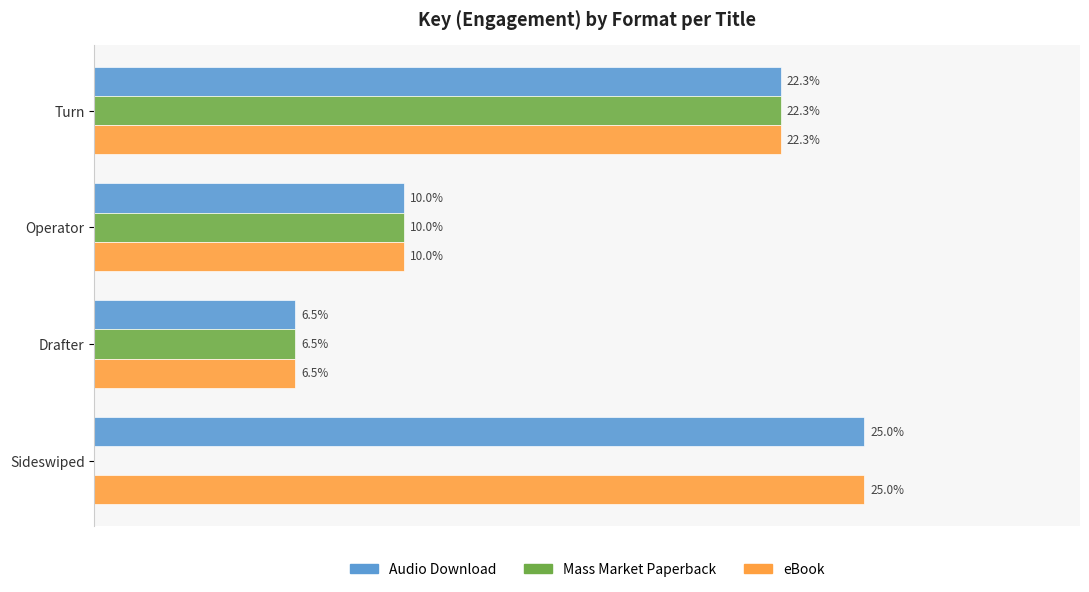

At which category does the chart reach its peak across all series?

Sideswiped